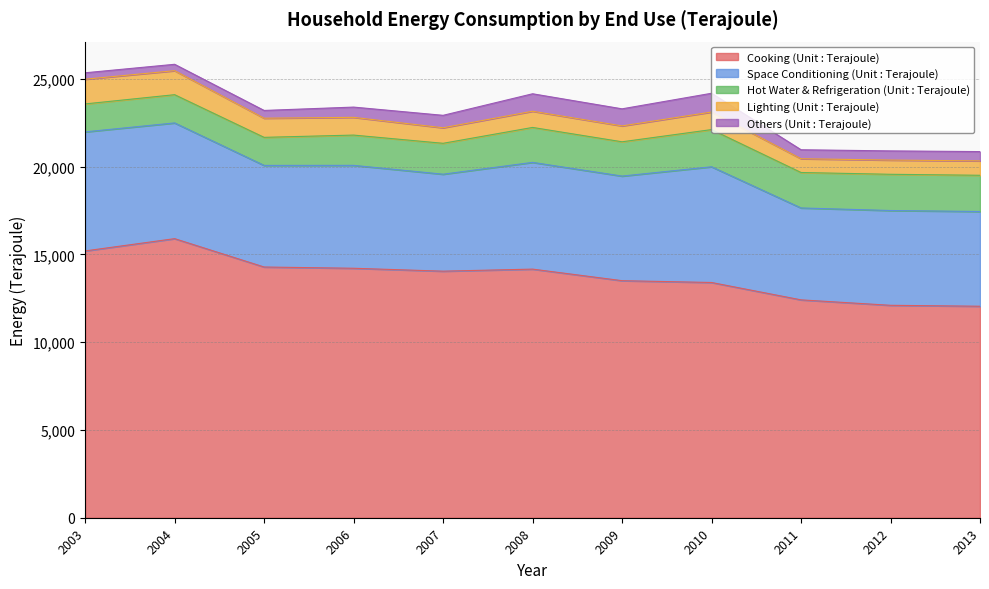

True or false: Space Conditioning (Unit : Terajoule) has more than 2 points higher than both neighbors.

True